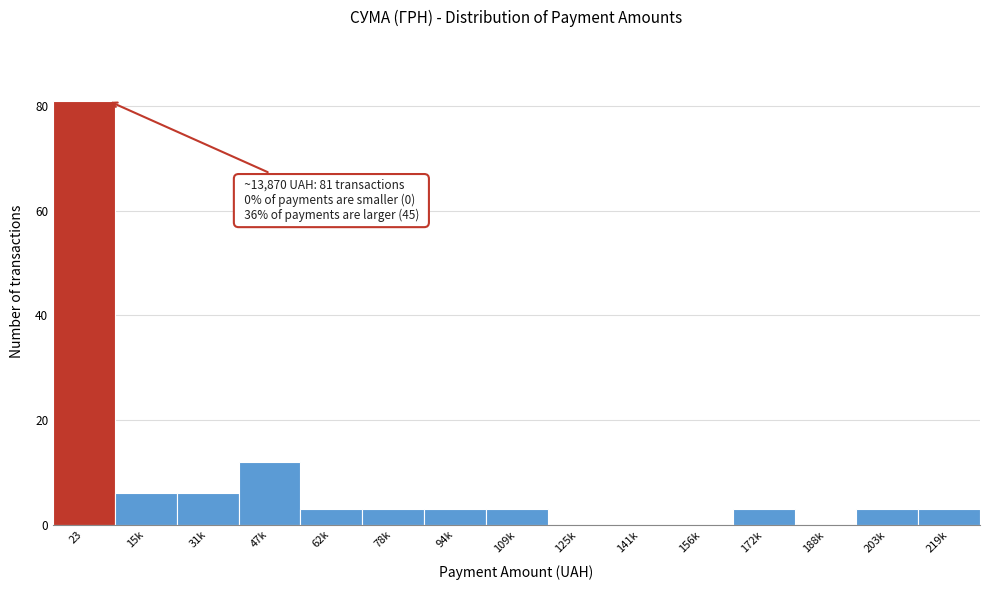

Reading left to right, transcribe all the data shown in this chart.

23=81	15k=6	31k=6	47k=12	62k=3	78k=3	94k=3	109k=3	125k=0	141k=0	156k=0	172k=3	188k=0	203k=3	219k=3